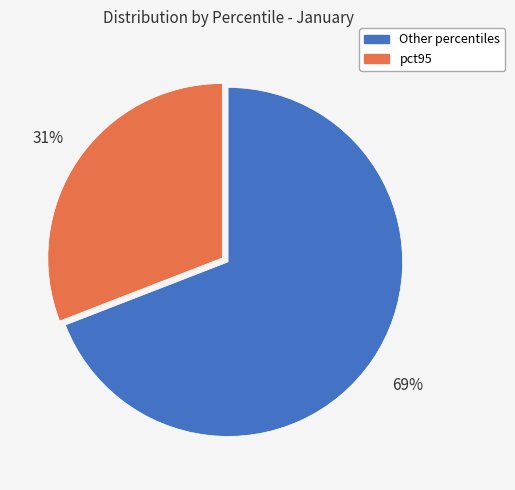

To the nearest percent, what is the average slice percentage?

50%